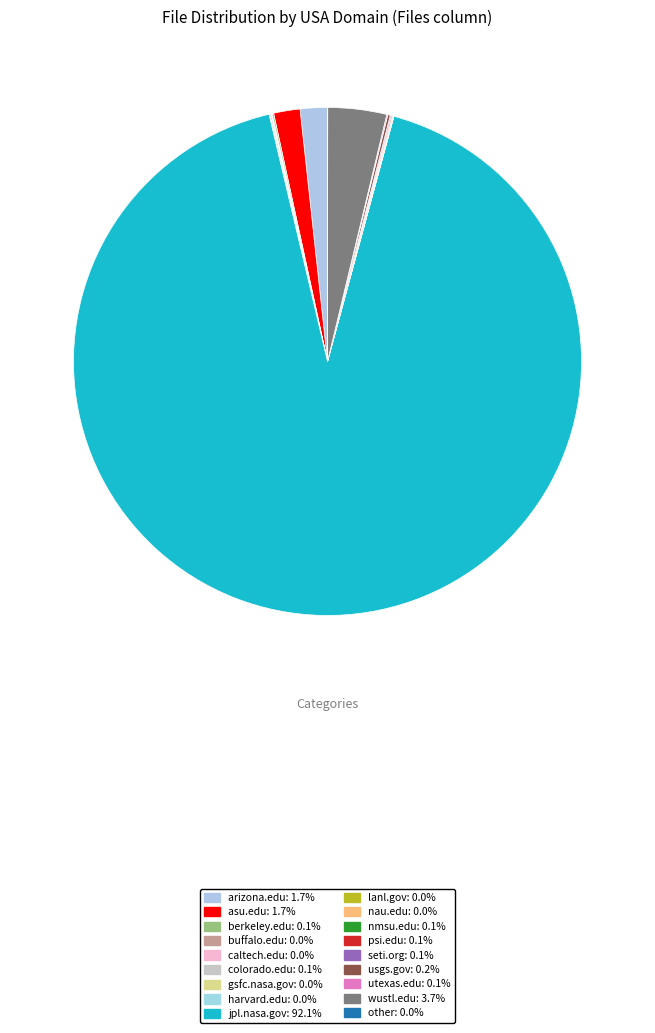

What is the smallest slice in the pie chart?

lanl.gov